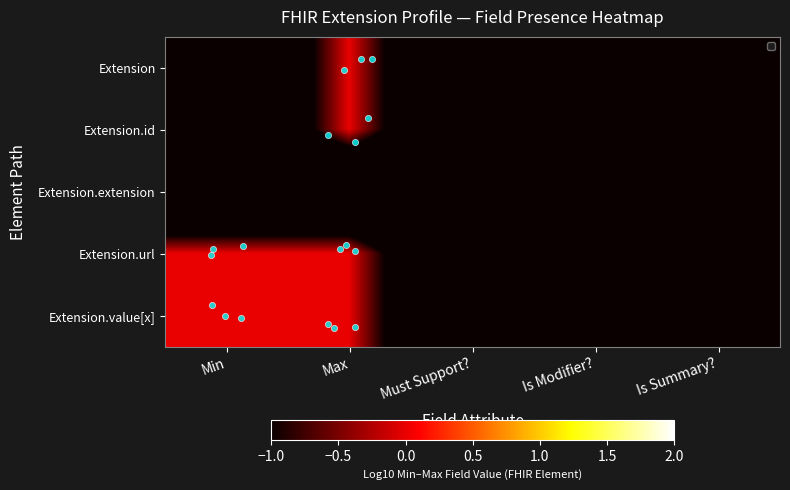

Which series has the largest range (max minus min)?

Extension